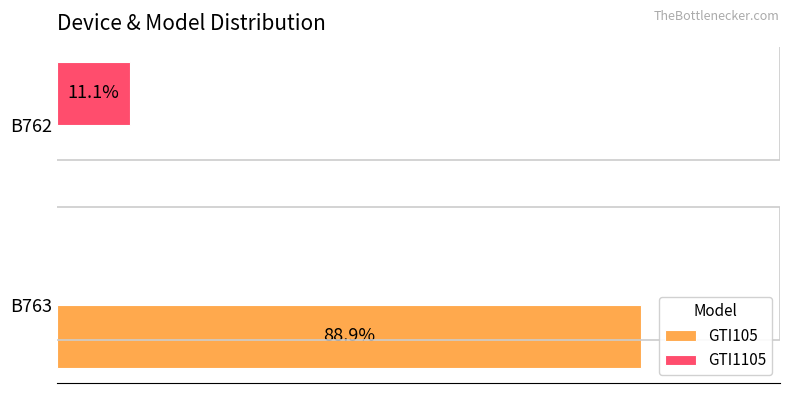

At which label is GTI1105 closest to 5?

B763